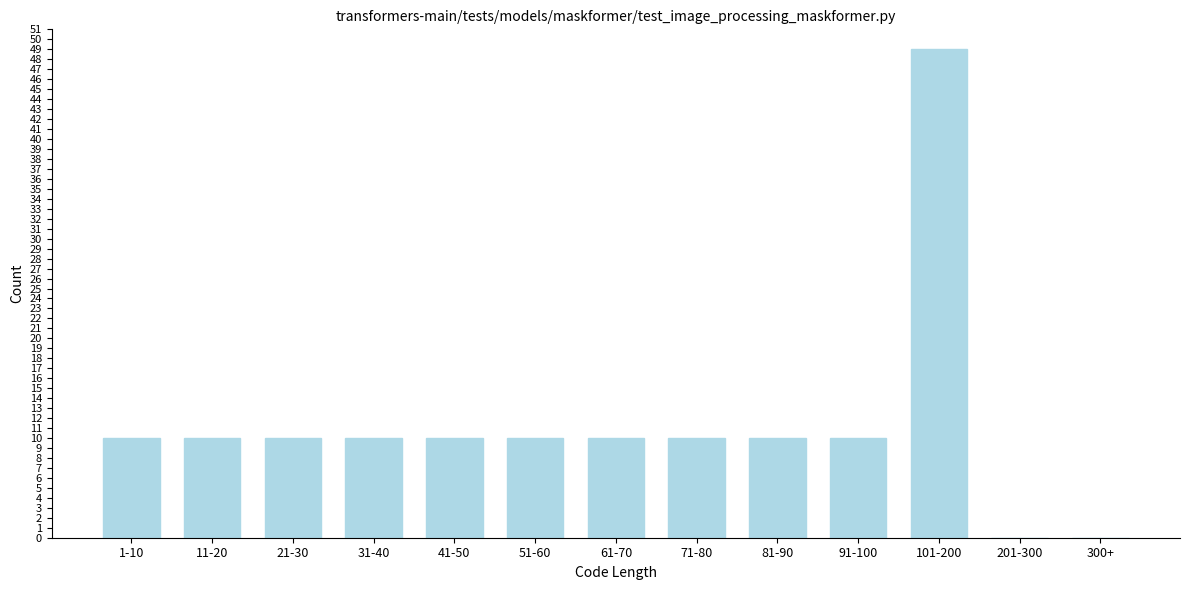

Reading right to left, what are all the values shown in this chart?

300+=0	201-300=0	101-200=49	91-100=10	81-90=10	71-80=10	61-70=10	51-60=10	41-50=10	31-40=10	21-30=10	11-20=10	1-10=10